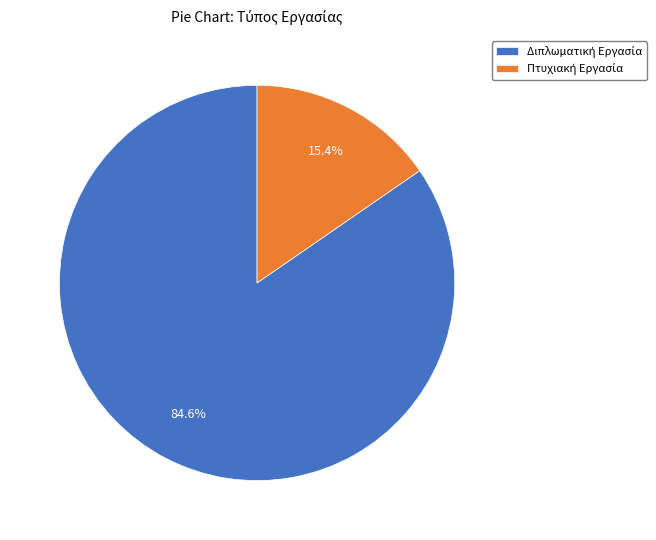

Is there a majority slice in this chart?

Yes